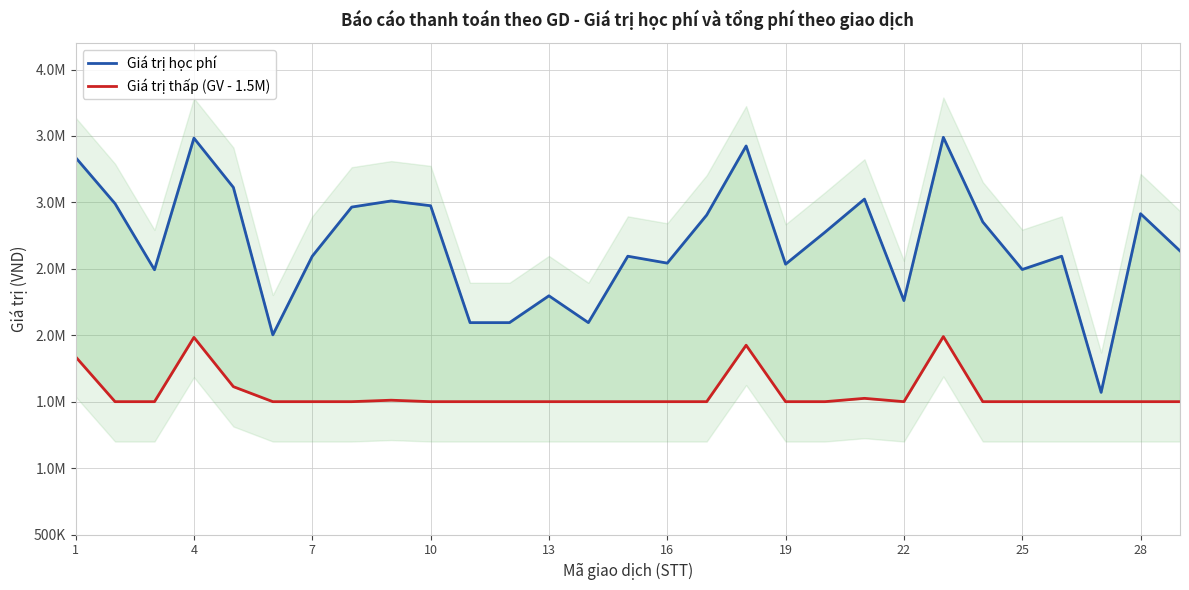

What is the difference between the maximum and minimum values in the Giá trị học phí series?

1920000